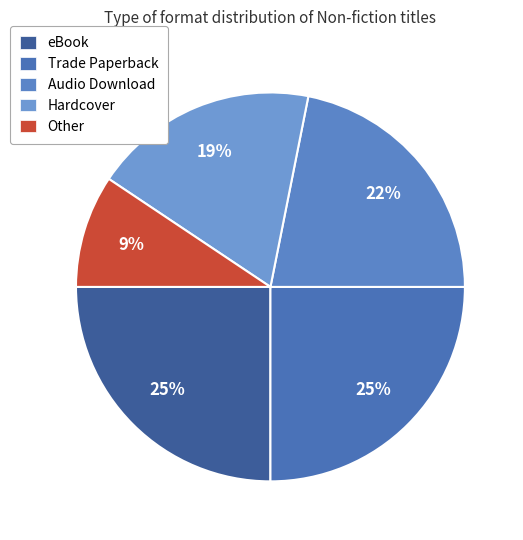

Is it true that eBook is 25% of the pie?

True